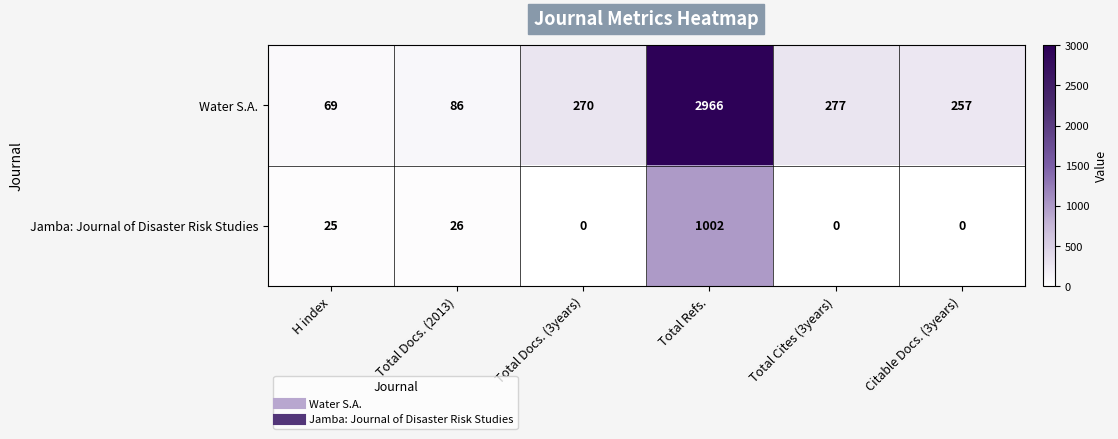

What is the greatest value displayed?

2966